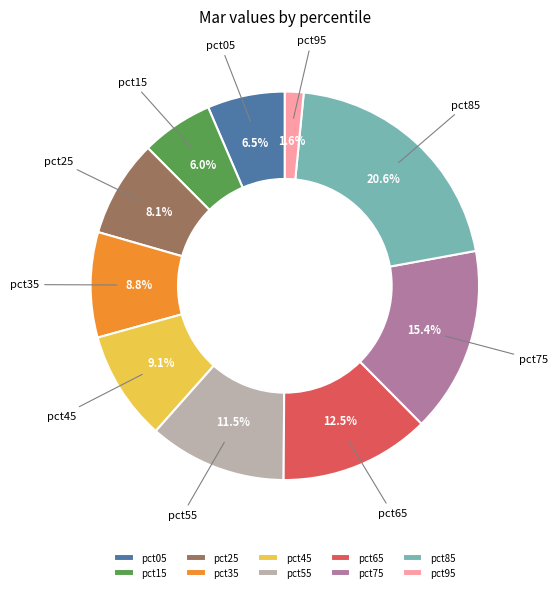

What is the largest slice in the pie chart?

pct85